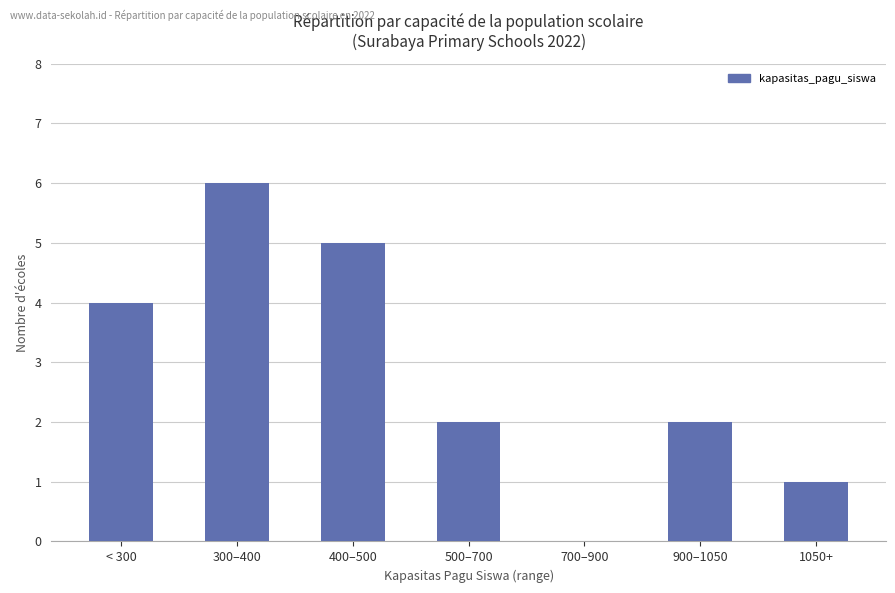

What is the maximum value shown in the chart?

6